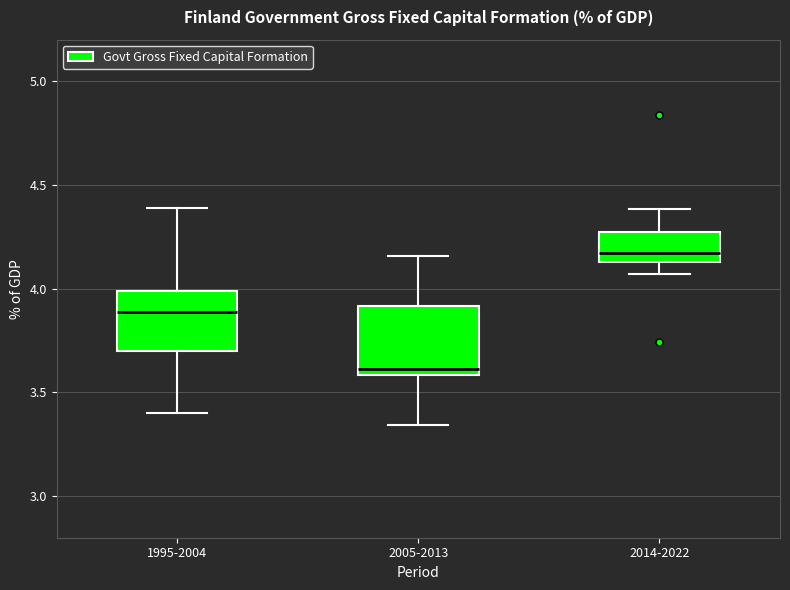

Reading left to right, transcribe this box plot: for each box, give where its median line is, the range the box spans, and where its two whiskers end, as read against the y-axis. The values are not printed on the chart, so give them approximately, as read against the axis.

1995-2004: median 3.90, box 3.70 to 4.00, whiskers 3.40 to 4.40
2005-2013: median 3.60 (just above the box's lower edge), box 3.60 to 3.90, whiskers 3.35 to 4.15
2014-2022: median 4.15 (just above the box's lower edge), box 4.15 to 4.30, whiskers 4.05 to 4.40